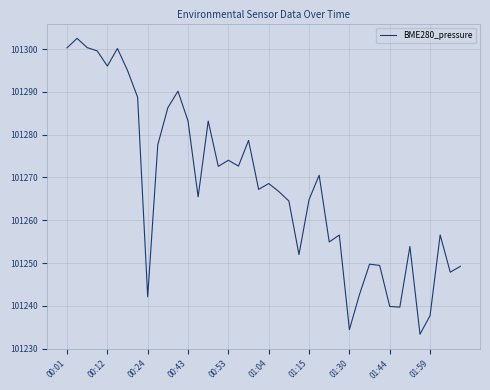

What is the maximum value shown in the chart?

101302.5